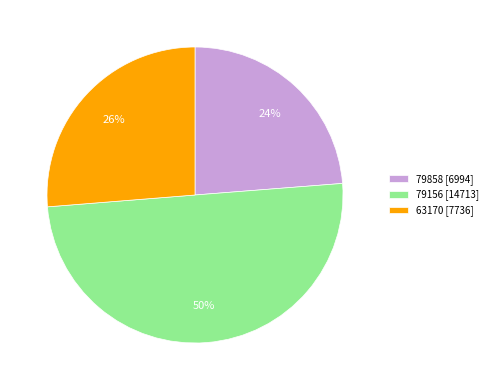

The 79156 slice represents 50% of the pie. True or false?

True